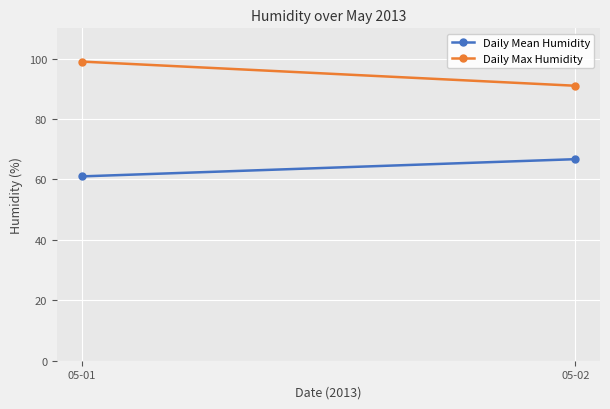

At which category is the sum across all series the highest?

05-01